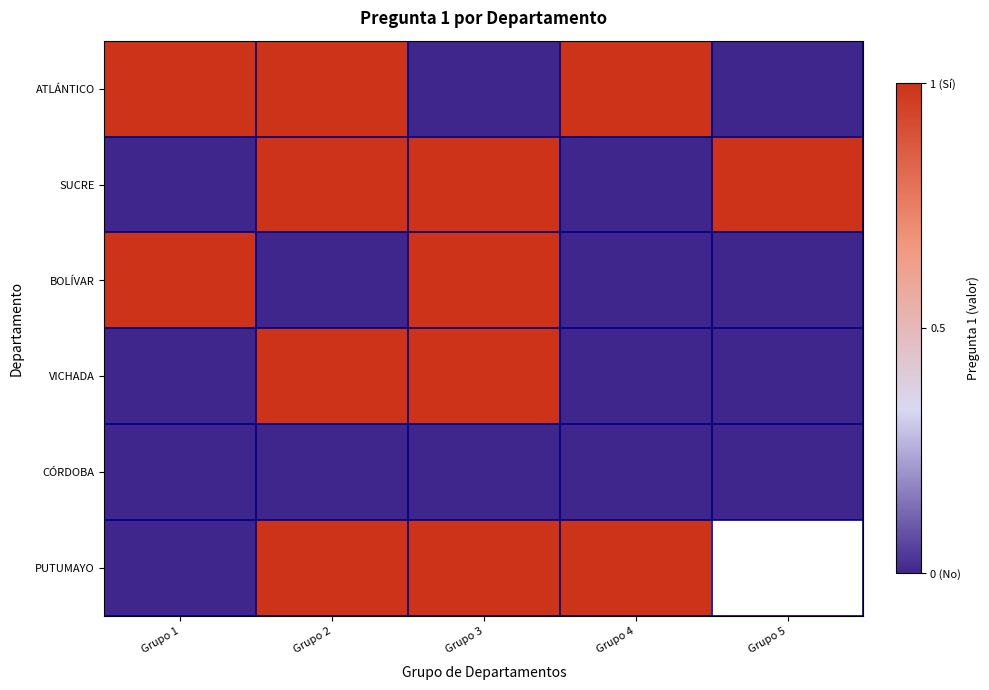

The value of PUTUMAYO at Grupo 4 is 0.3. True or false?

False